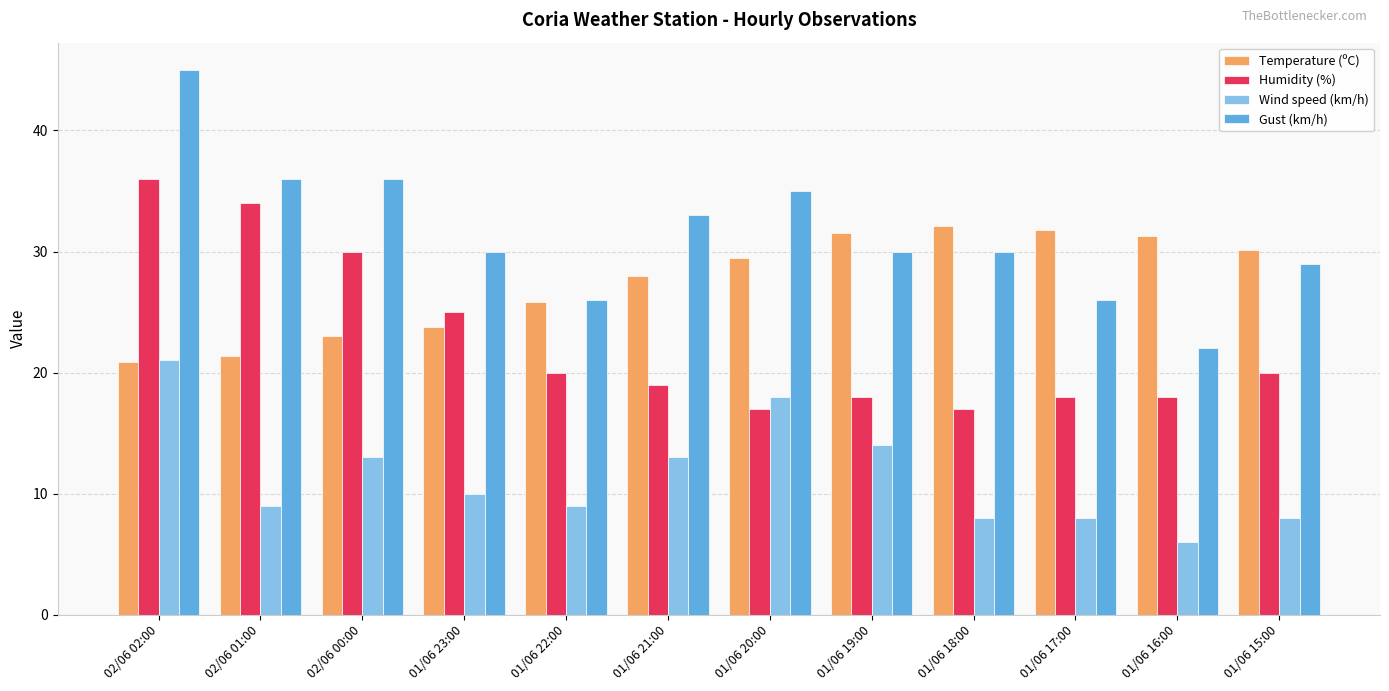

How many data points in Wind speed (km/h) are less than 10?

6